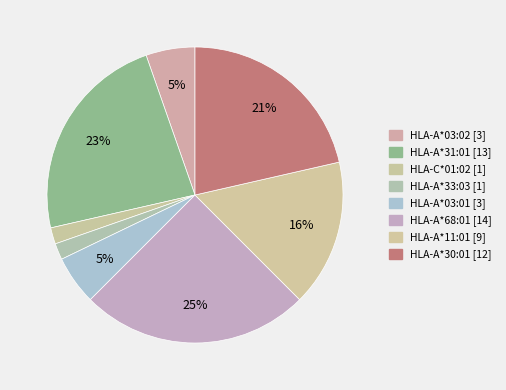

Combined, what portion of the pie is HLA-A*68:01 and HLA-C*01:02?

26.8%